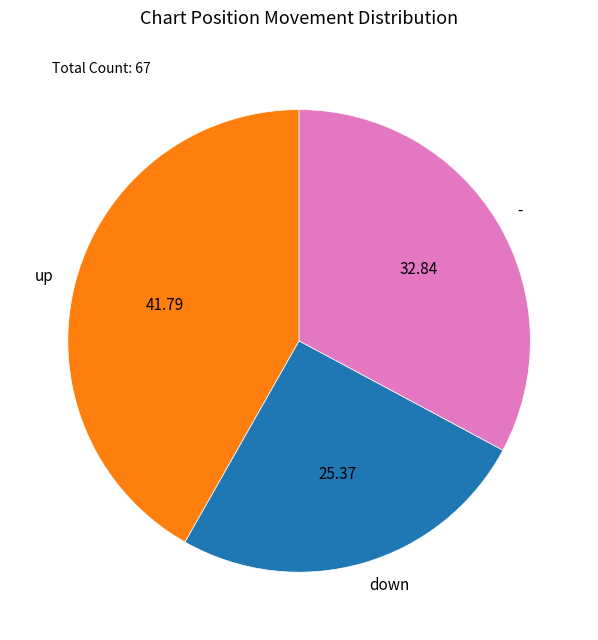

What is the ratio of the value at - to the value at down?

1.3